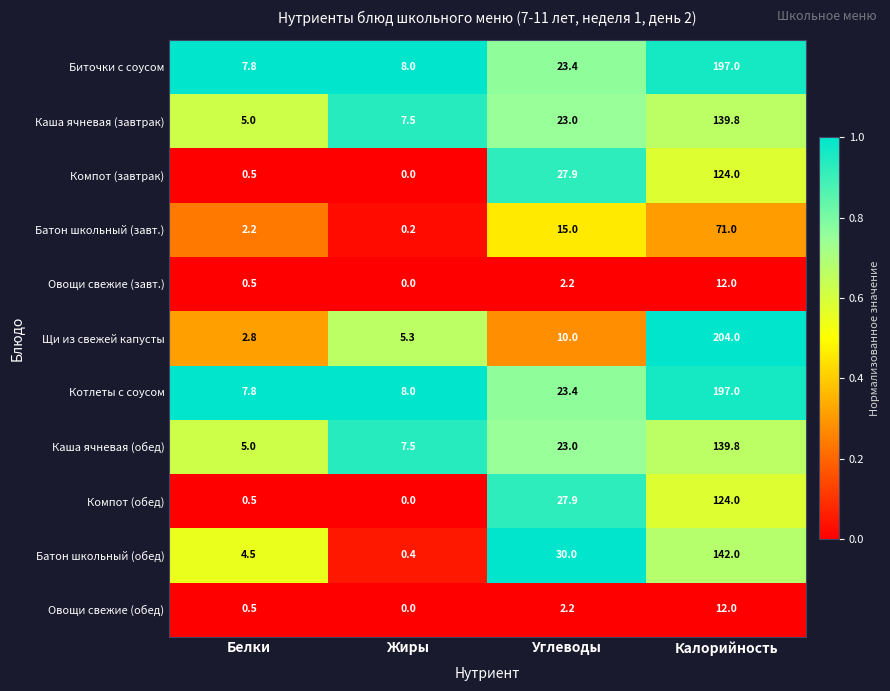

What is the total value across all series at Углеводы?

208.0